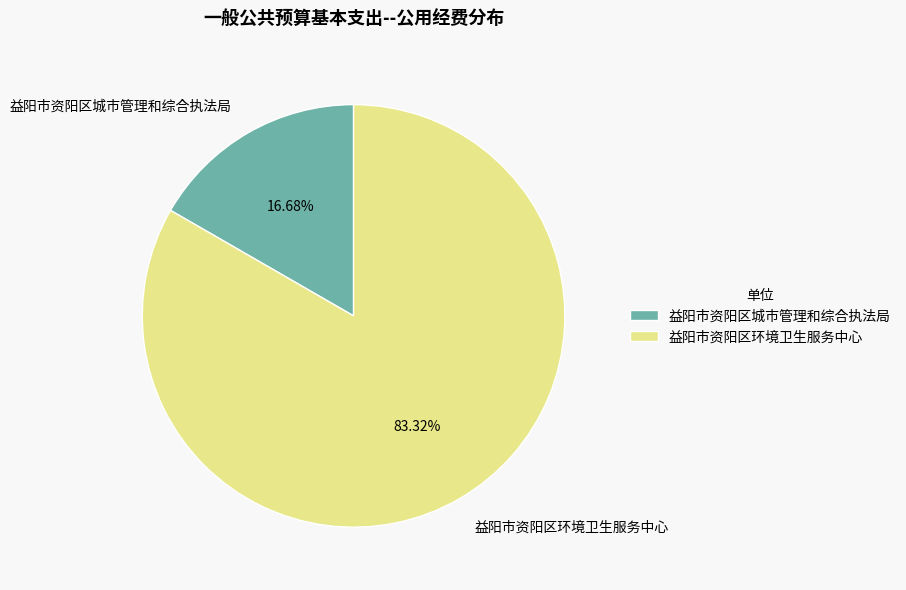

Approximately how many times larger is the value at 益阳市资阳区城市管理和综合执法局 compared to 益阳市资阳区环境卫生服务中心?

0.2